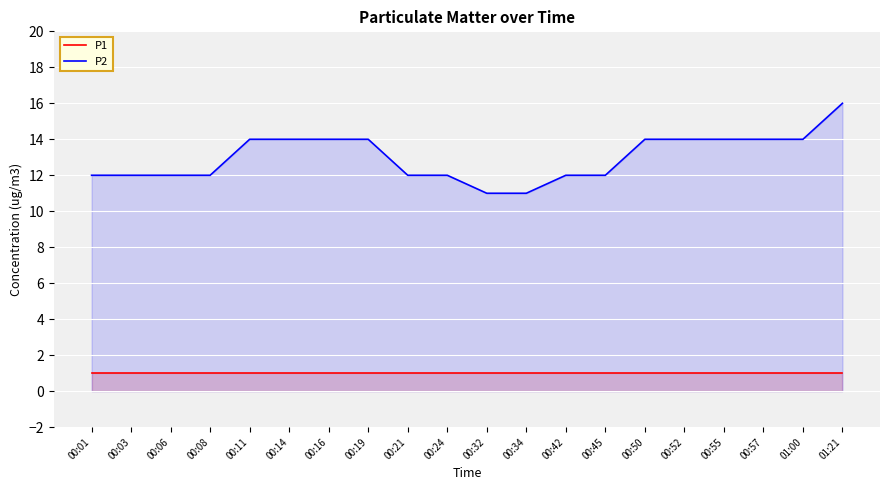

Which series has the largest total across all categories?

P2